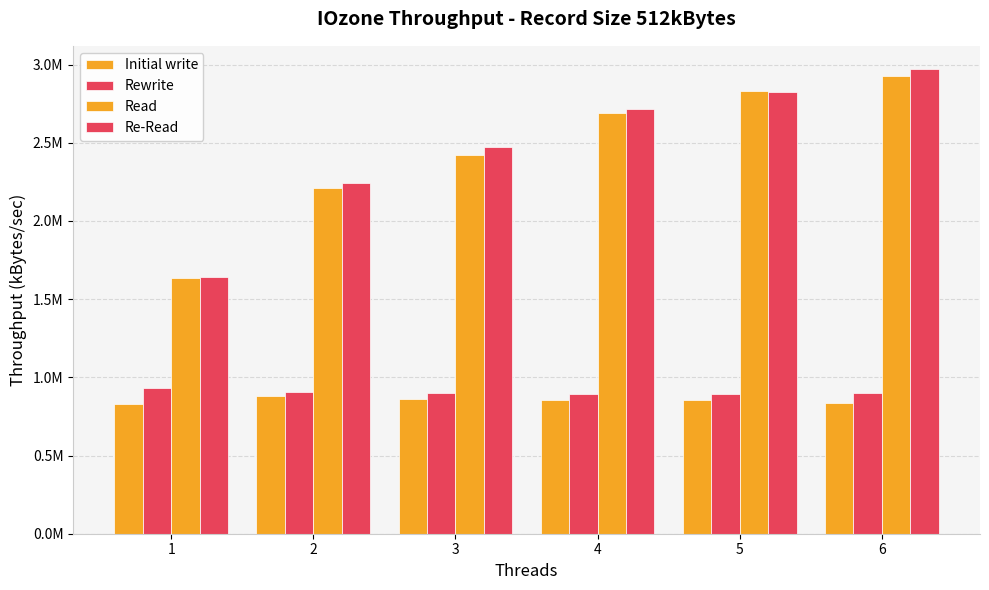

Are the bars horizontal?

No